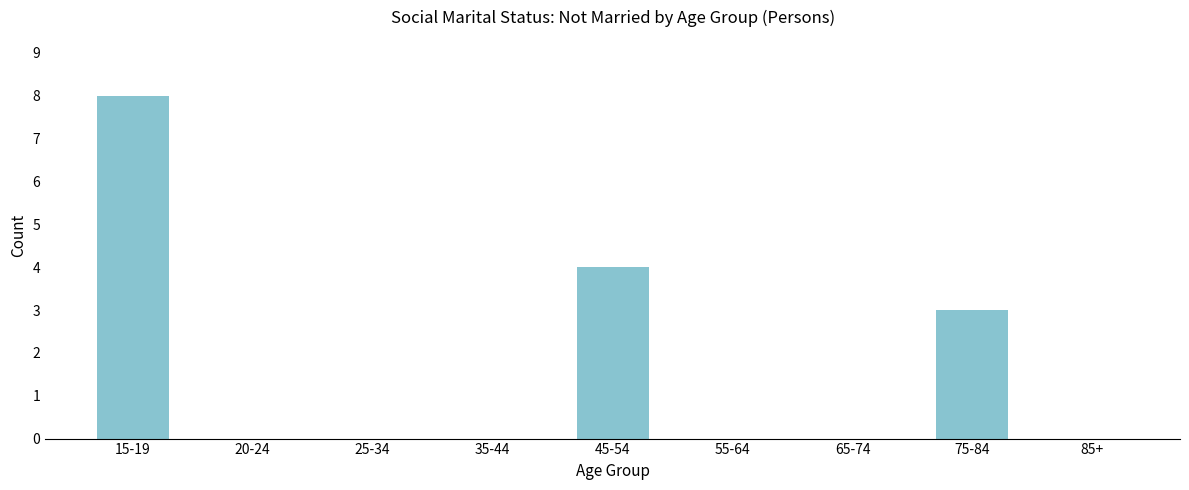

Reading left to right, what are all the values shown in this chart?

15-19=8	20-24=0	25-34=0	35-44=0	45-54=4	55-64=0	65-74=0	75-84=3	85+=0